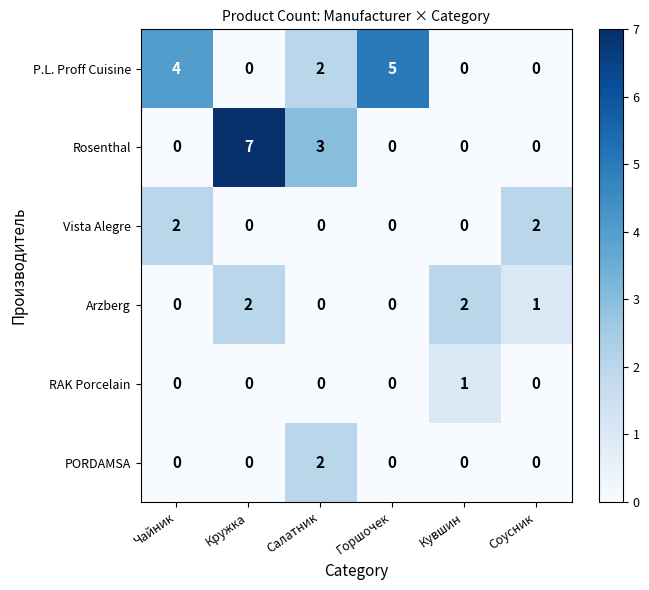

What is the difference between the maximum and minimum values in the P.L. Proff Cuisine series?

5